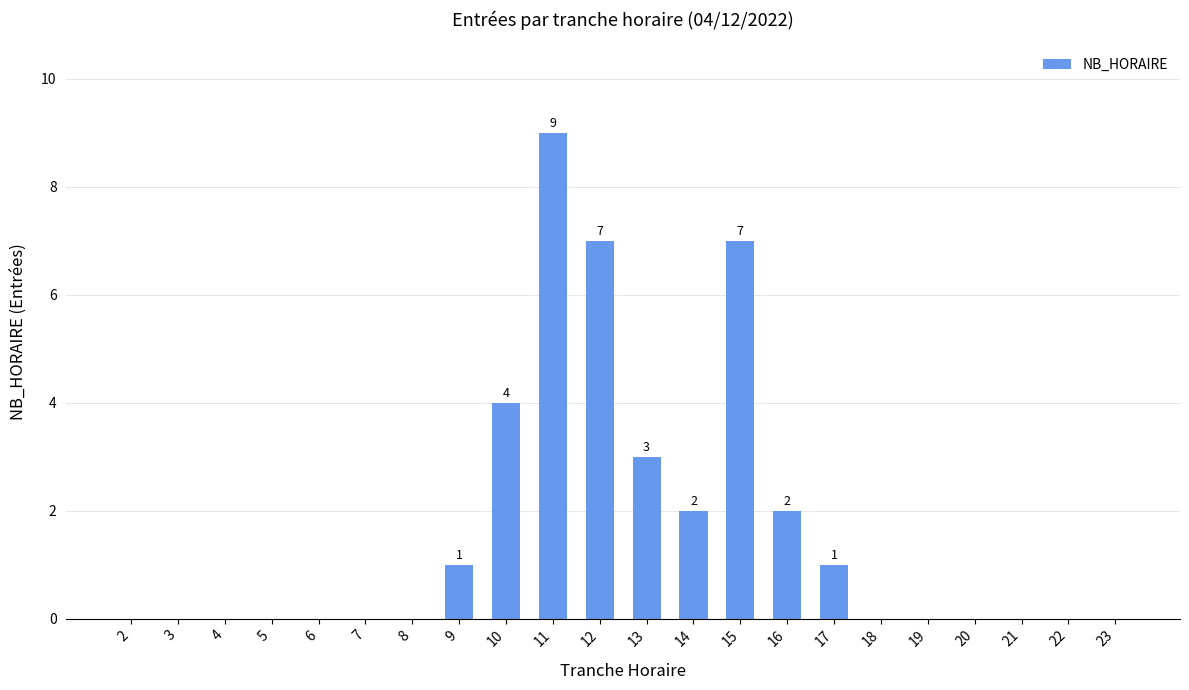

Are the bars horizontal?

No